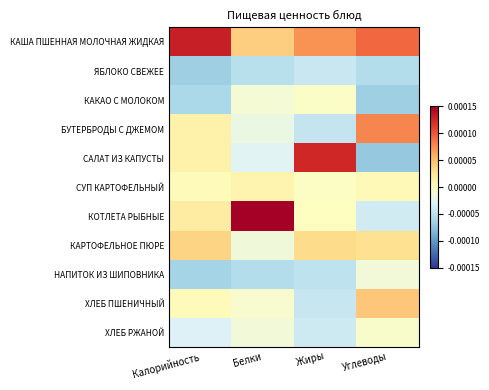

At how many categories does at least one series exceed 0?

4